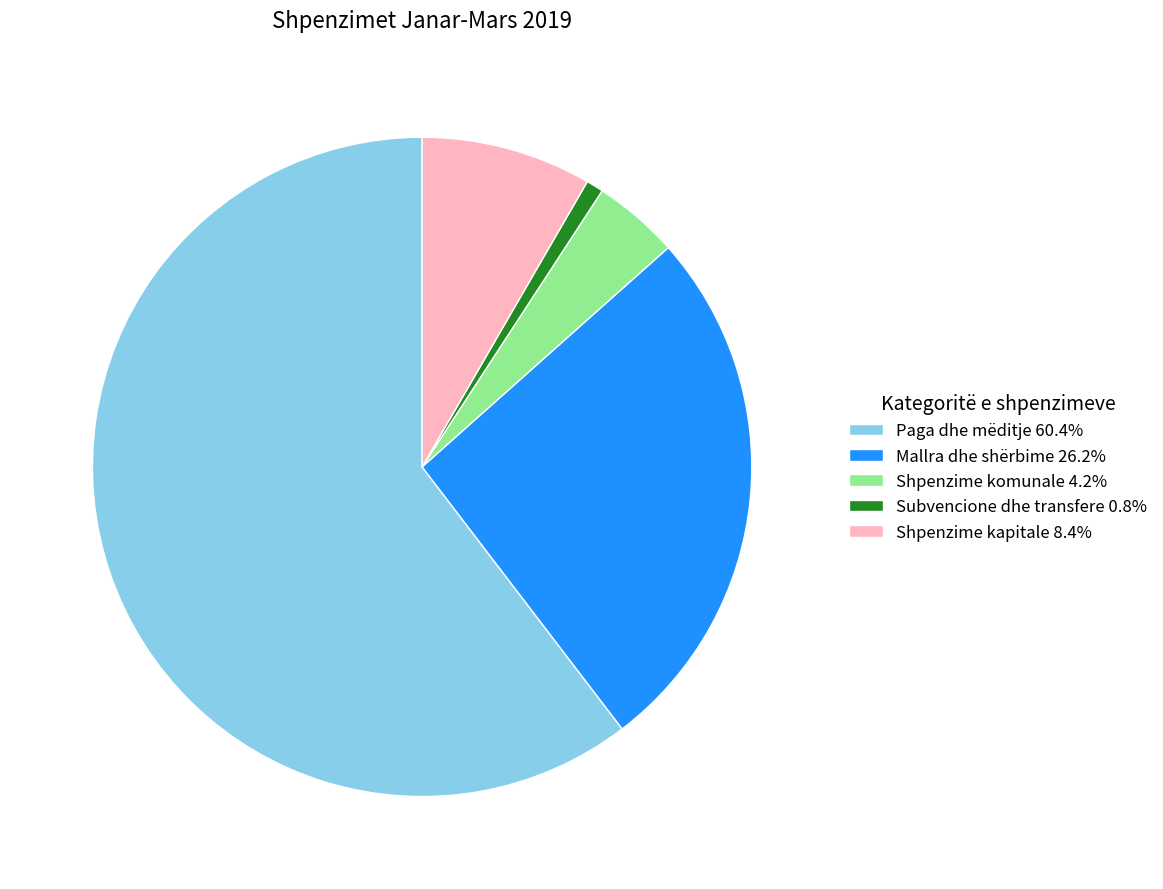

Approximately how many times larger is the value at Shpenzime kapitale 8.4% compared to Subvencione dhe transfere 0.8%?

9.9